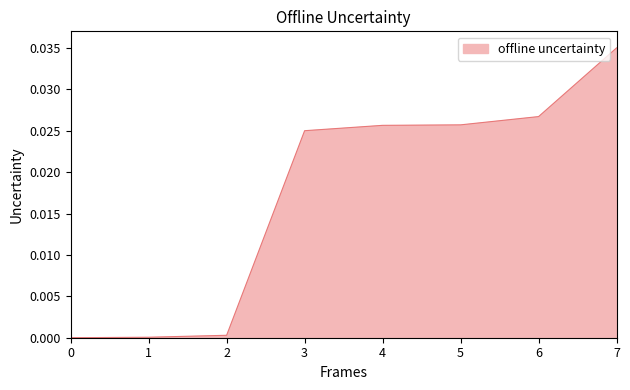

How many lines are shown in the chart?

1